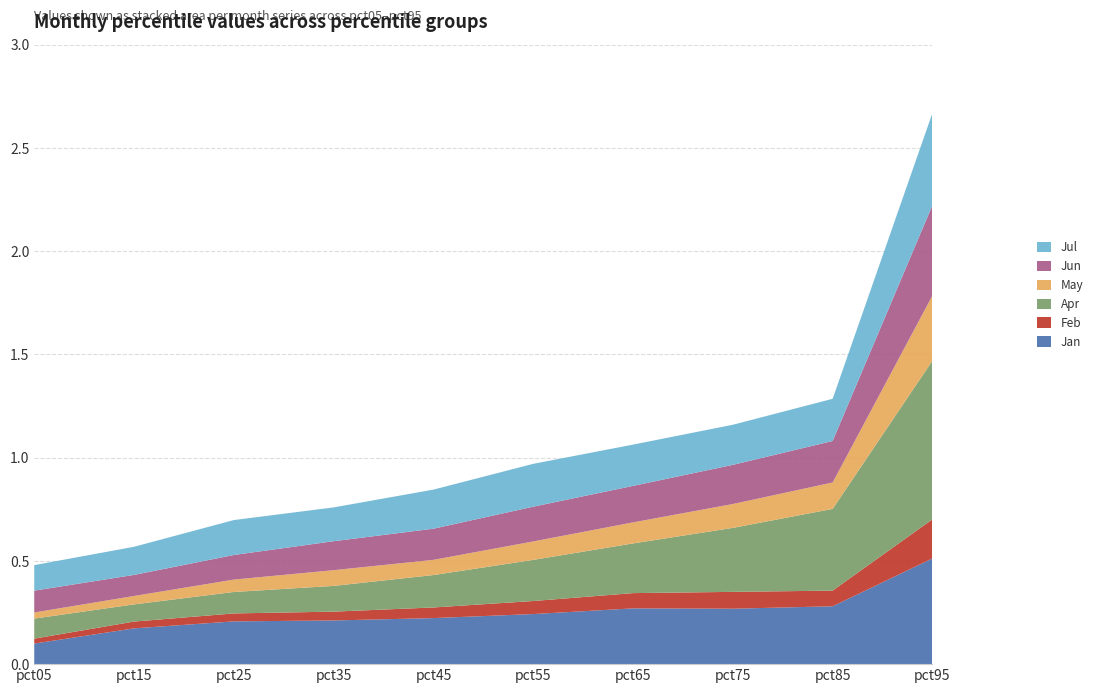

Reading left to right, transcribe all the data shown in this chart.

Jan: pct05=0.1	pct15=0.2	pct25=0.2	pct35=0.2	pct45=0.2	pct55=0.2	pct65=0.3	pct75=0.3	pct85=0.3	pct95=0.5
Feb: pct05=0.0	pct15=0.0	pct25=0.0	pct35=0.0	pct45=0.1	pct55=0.1	pct65=0.1	pct75=0.1	pct85=0.1	pct95=0.2
Apr: pct05=0.1	pct15=0.1	pct25=0.1	pct35=0.1	pct45=0.2	pct55=0.2	pct65=0.2	pct75=0.3	pct85=0.4	pct95=0.8
May: pct05=0.0	pct15=0.0	pct25=0.1	pct35=0.1	pct45=0.1	pct55=0.1	pct65=0.1	pct75=0.1	pct85=0.1	pct95=0.3
Jun: pct05=0.1	pct15=0.1	pct25=0.1	pct35=0.1	pct45=0.2	pct55=0.2	pct65=0.2	pct75=0.2	pct85=0.2	pct95=0.4
Jul: pct05=0.1	pct15=0.1	pct25=0.2	pct35=0.2	pct45=0.2	pct55=0.2	pct65=0.2	pct75=0.2	pct85=0.2	pct95=0.4